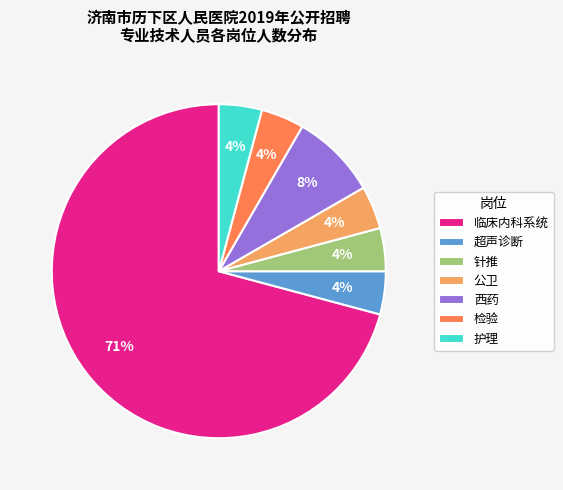

Which slice represents more than half of the pie?

临床内科系统